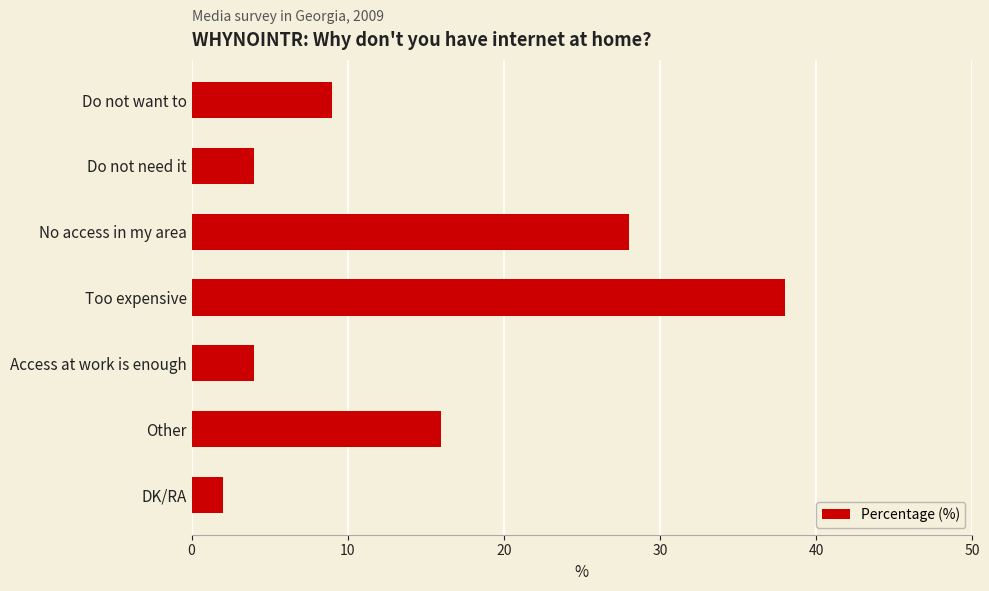

What is the difference between the second highest and second lowest values?

24